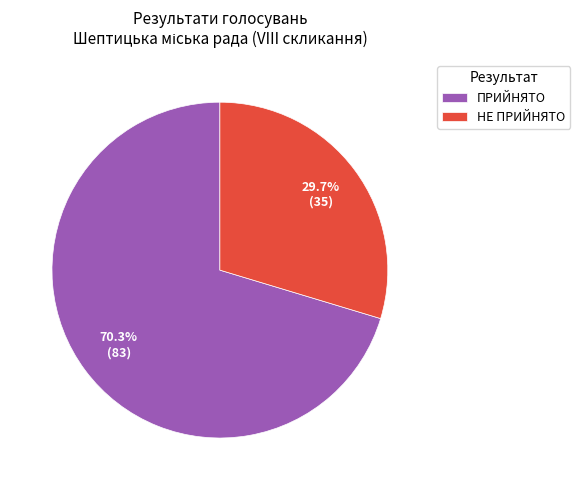

To the nearest percent, what percentage of the pie is НЕ ПРИЙНЯТО?

30%